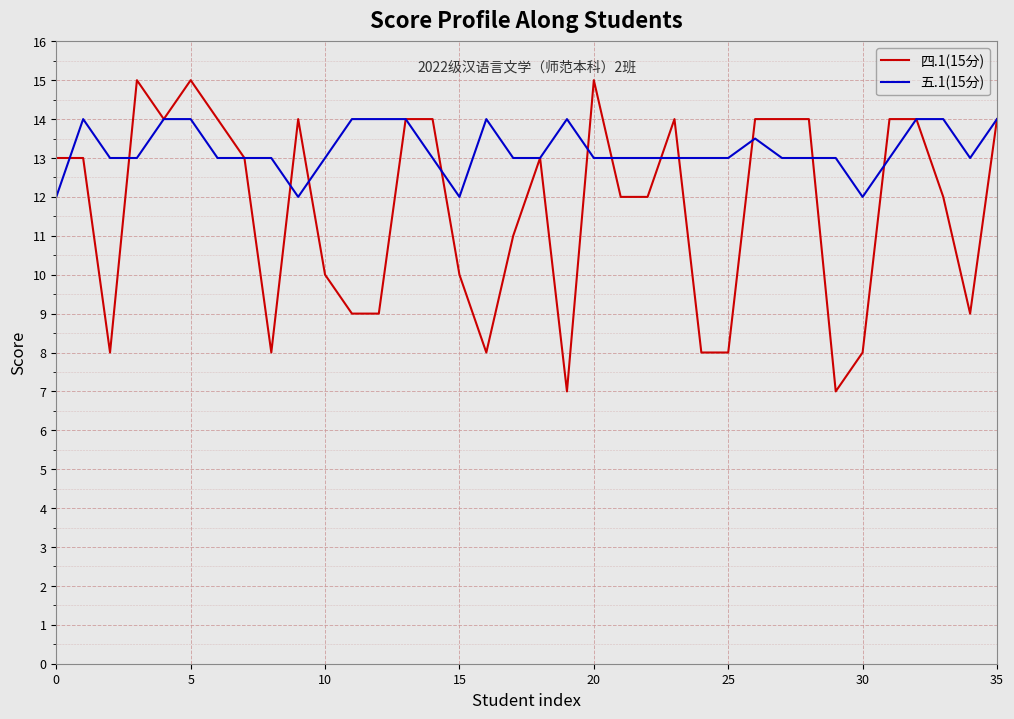

What is the greatest value displayed?

15.0